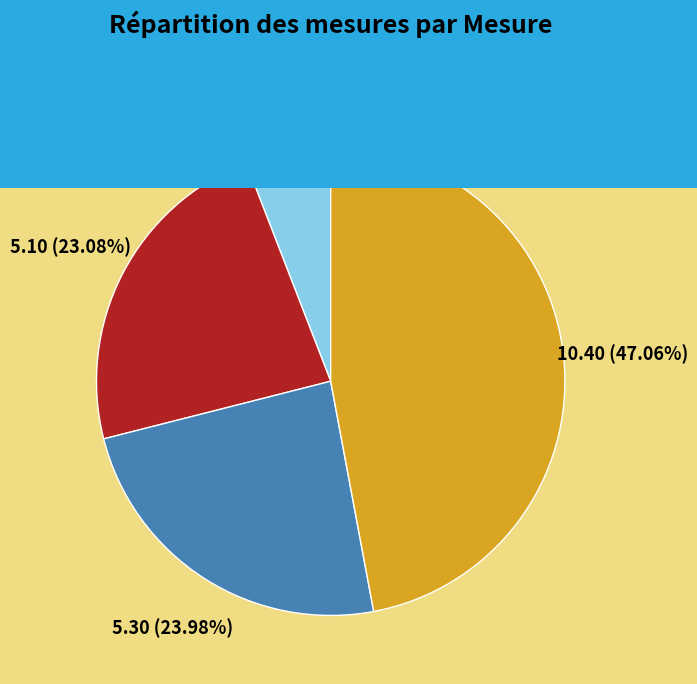

Is there a majority slice in this chart?

No